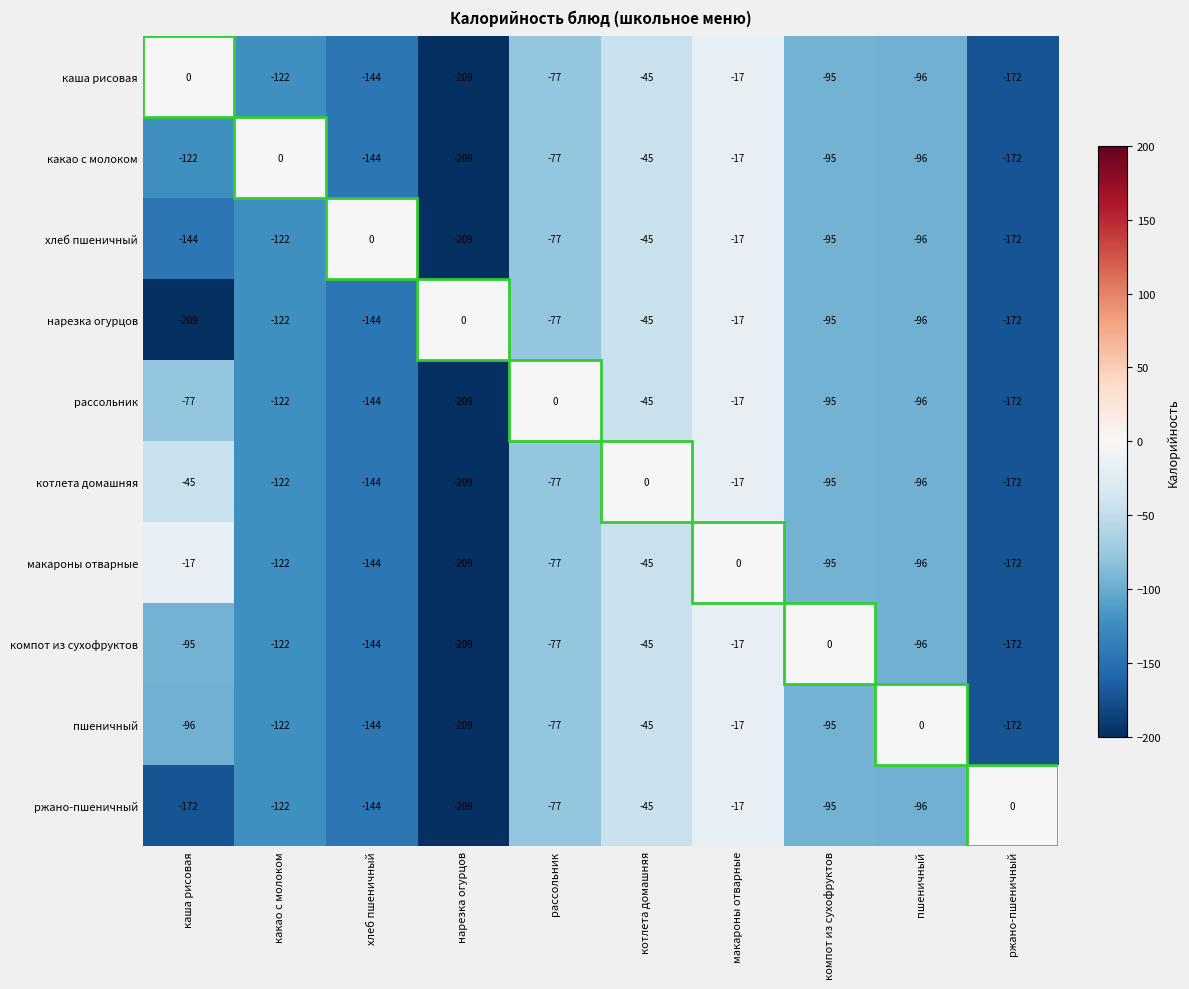

What is the minimum value shown in the chart?

-209